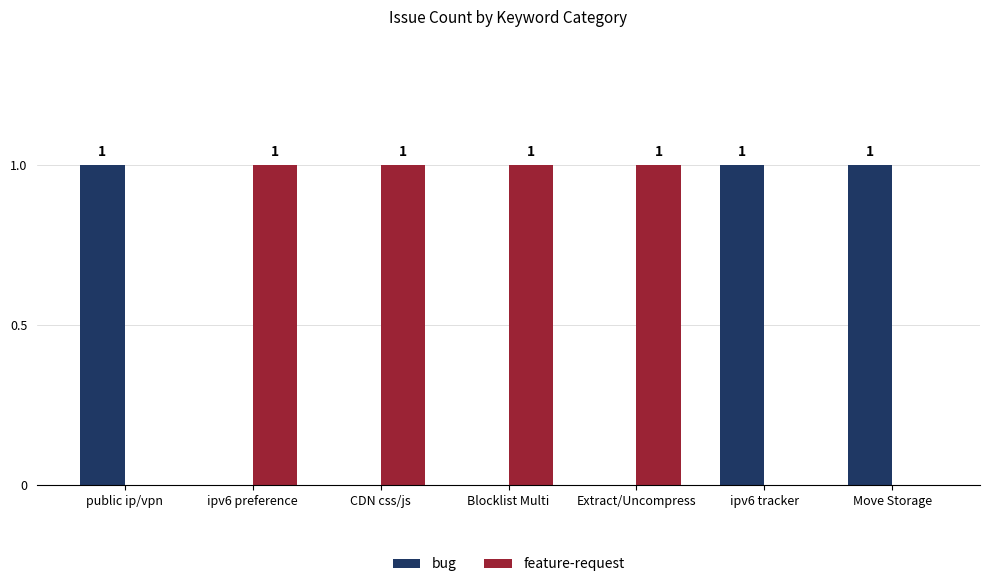

How many groups of bars are there?

7